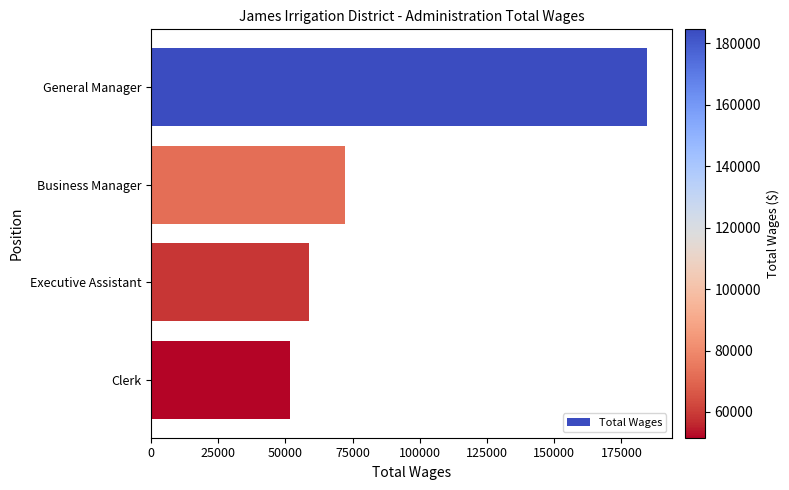

How many bars are there in total?

4